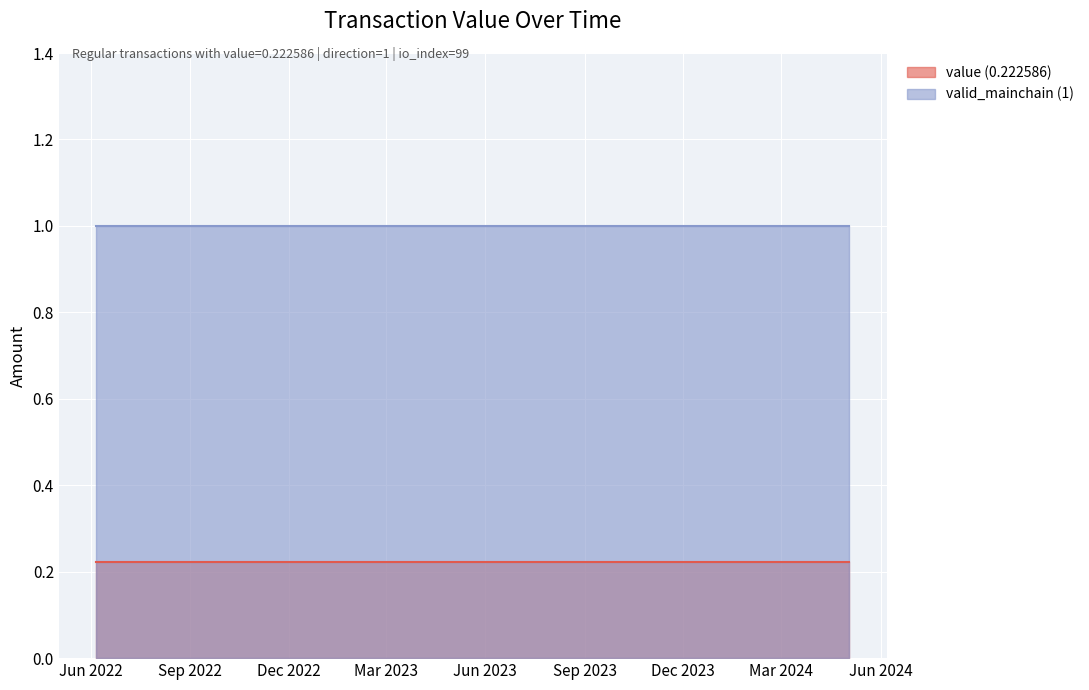

Which series changed the most between 9 and 18?

value